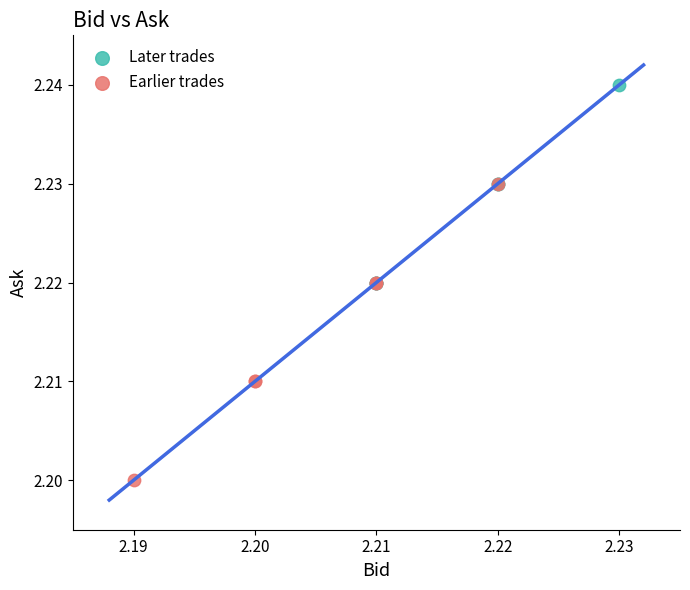

Which series contains the lowest Y value?

Earlier trades